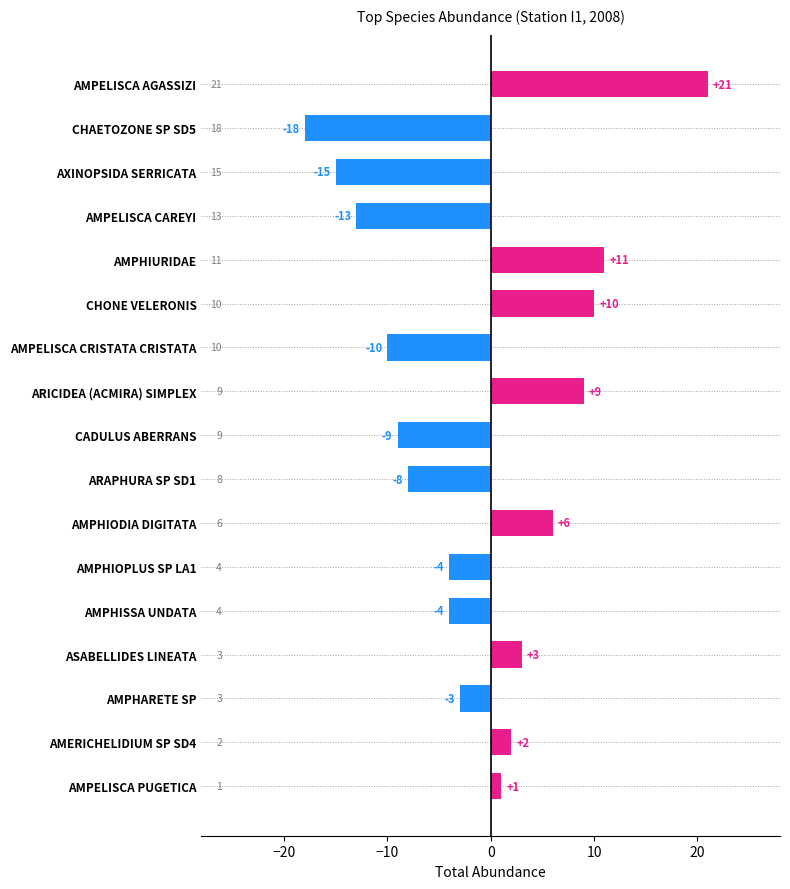

The chart shows a value of 10 at CHONE VELERONIS. True or false?

True